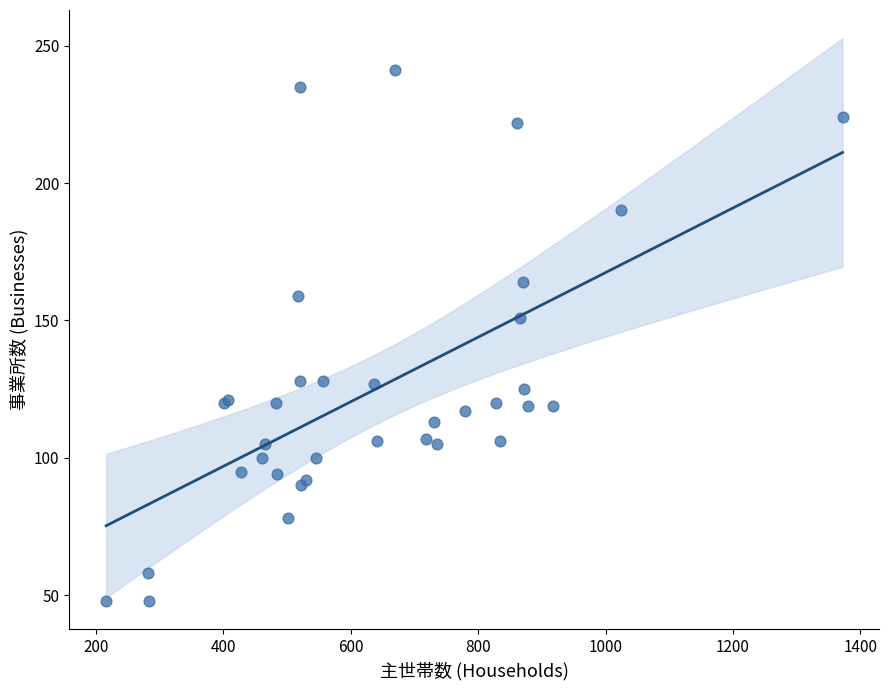

What Y value in the scatter plot is closest to 144?

151